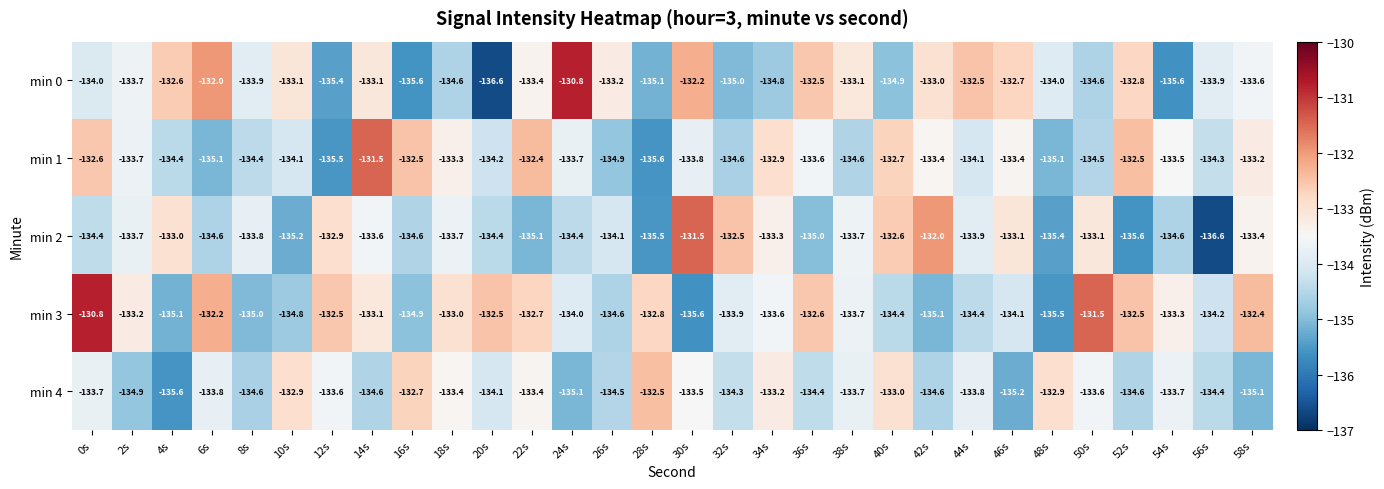

What is the spread (max minus min) of values at 36s?

2.5